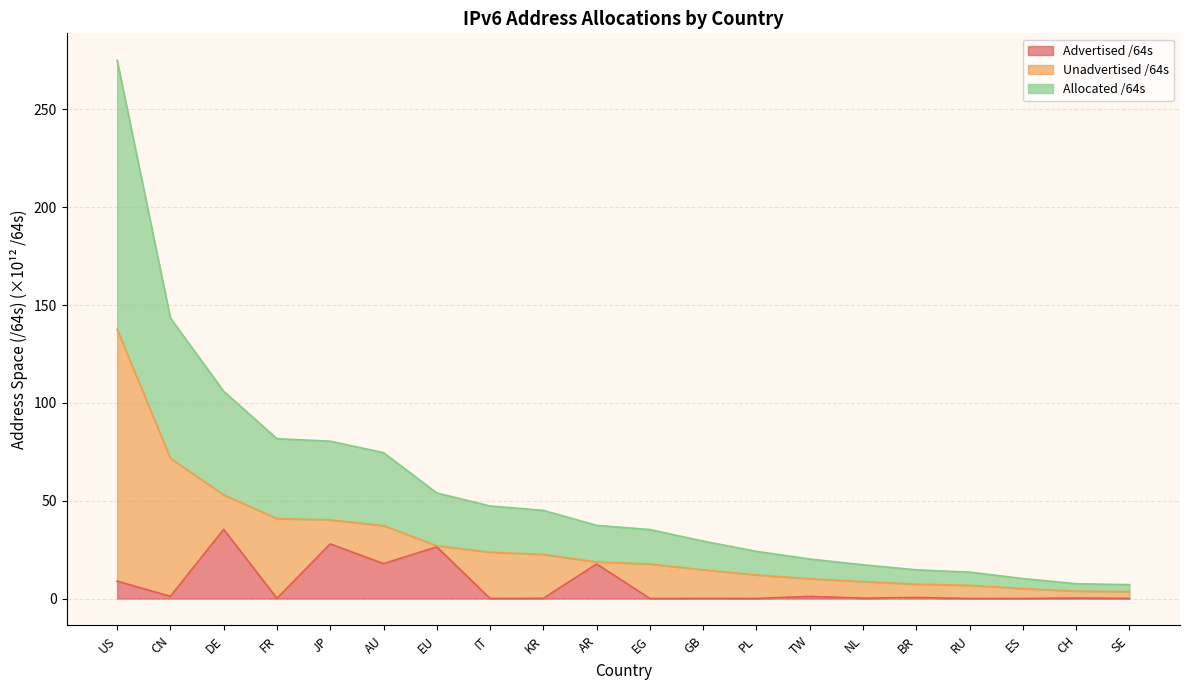

At which label does Advertised /64s reach its peak?

DE